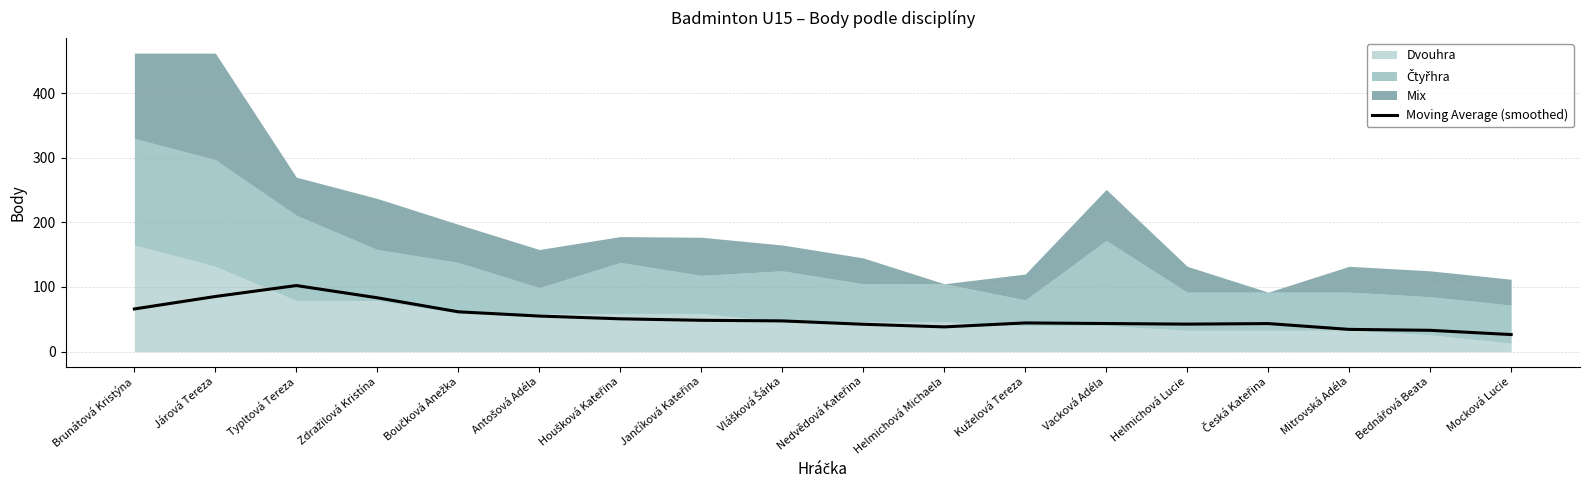

True or false: the data shows 50.6 at Helmichová Michaela.

False